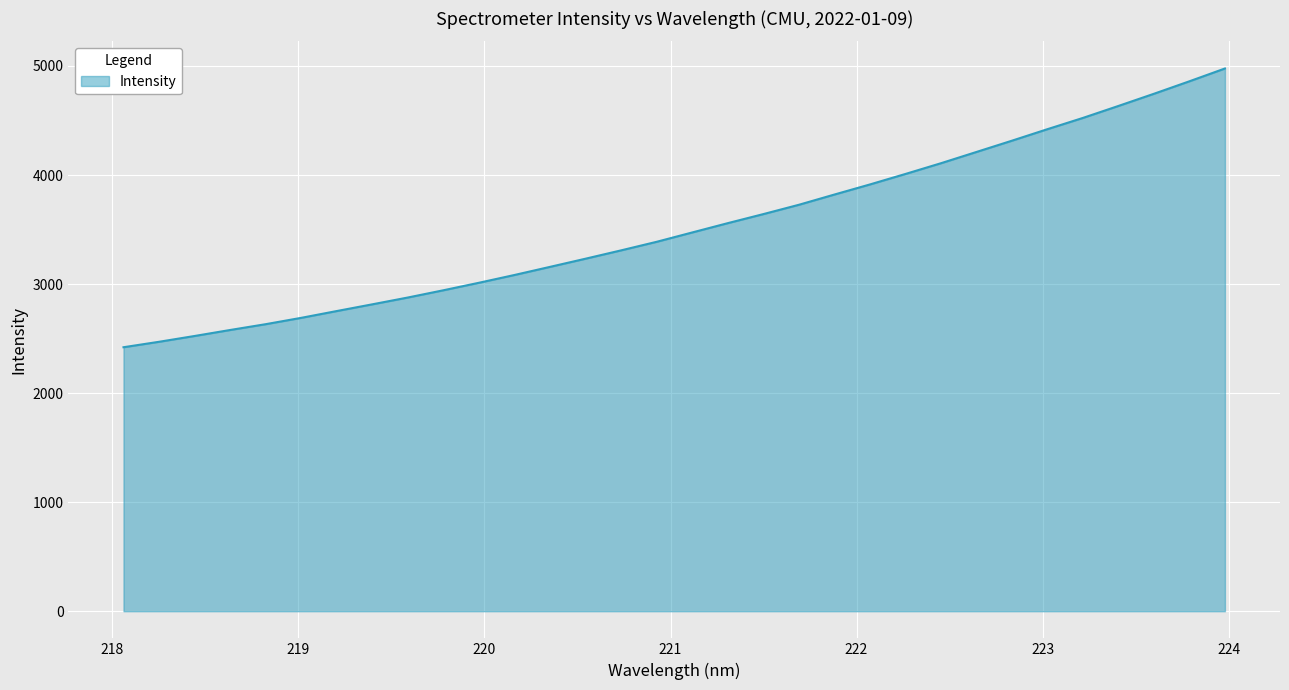

What is the greatest value displayed?

4976.7